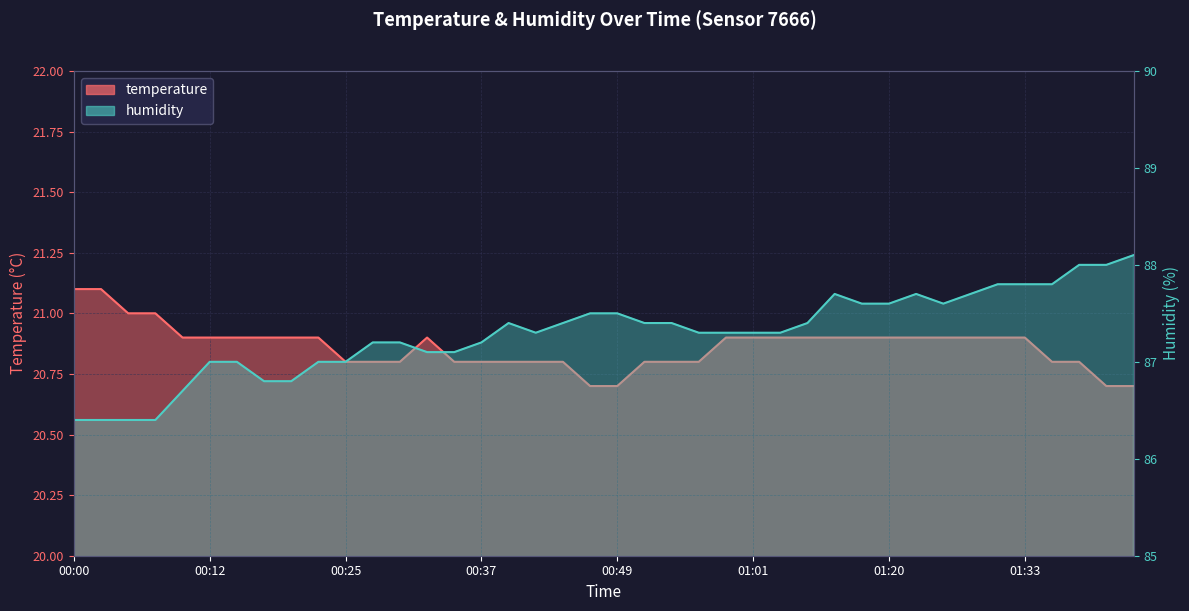

What is the sum of all temperature values?

834.5